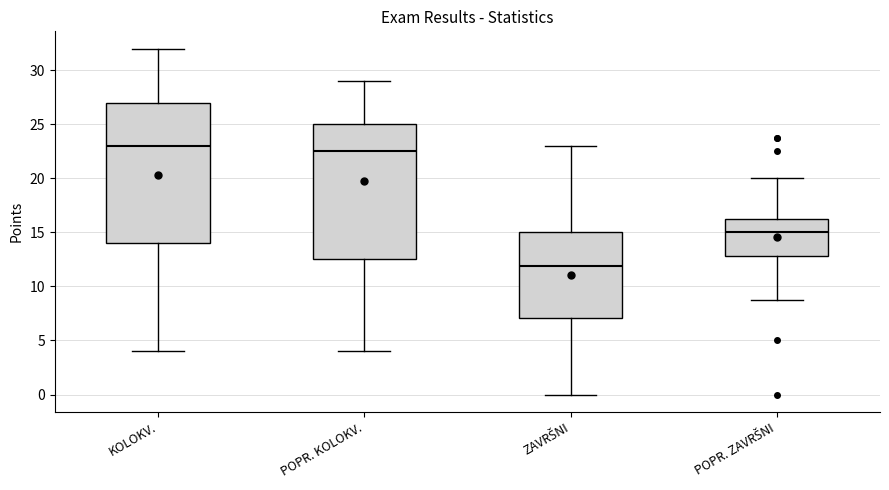

Which box's median line is the lowest?

ZAVRŠNI